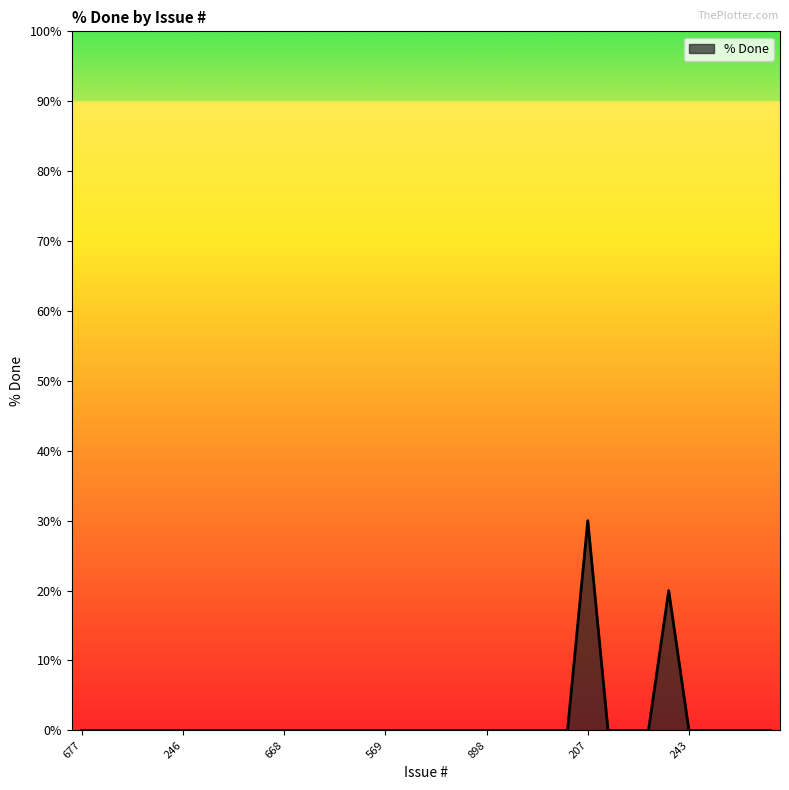

What is the difference between the maximum and minimum values?

30